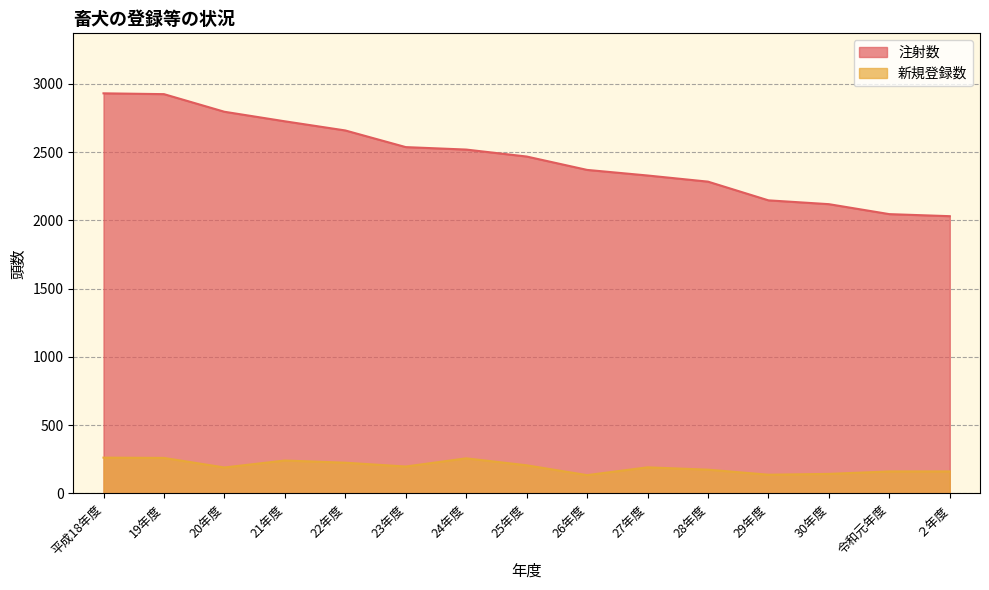

Where is 新規登録数 nearest to the value 197?

23年度